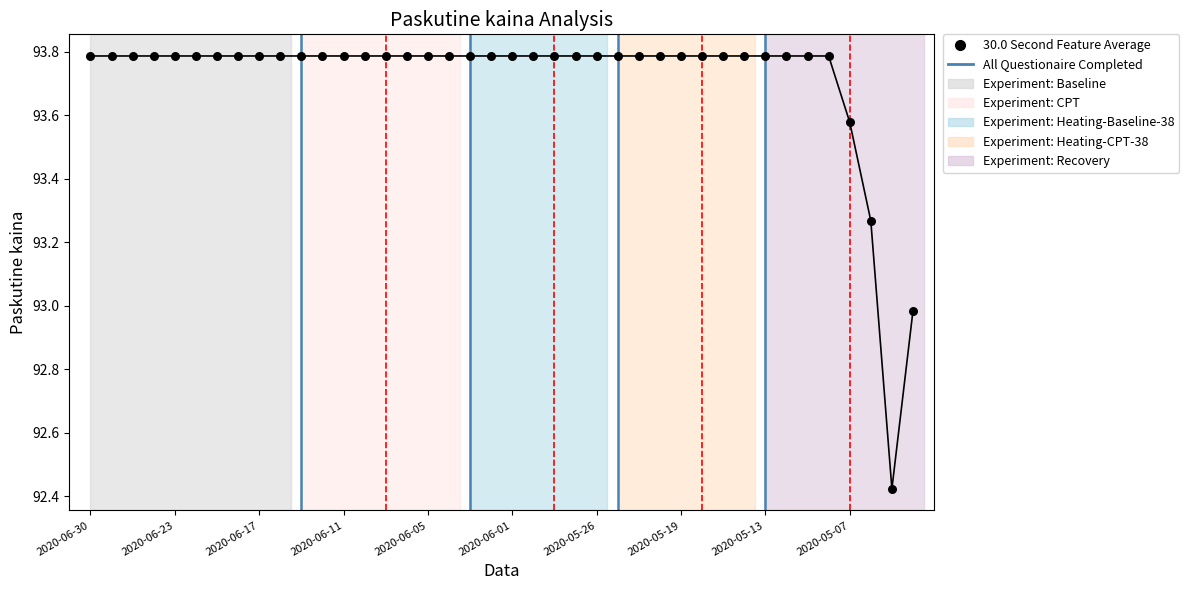

What is the difference between the maximum and minimum values?

1.4